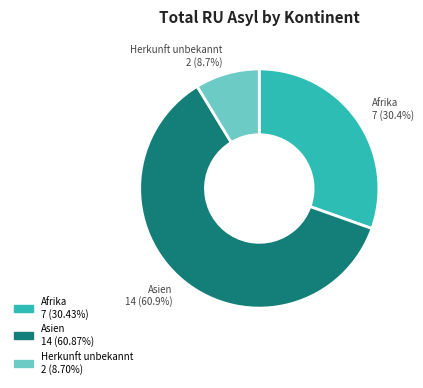

Count the number of slices in the pie.

3